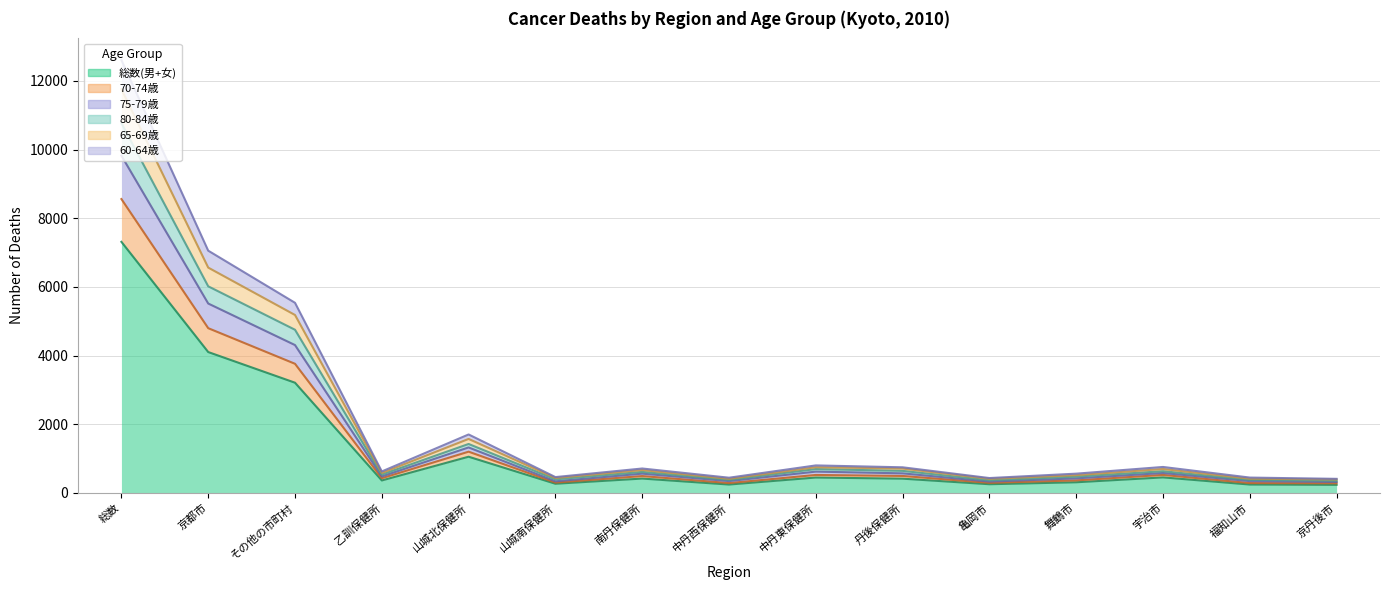

How many interior local valleys does the 65-69歳 series have?

4